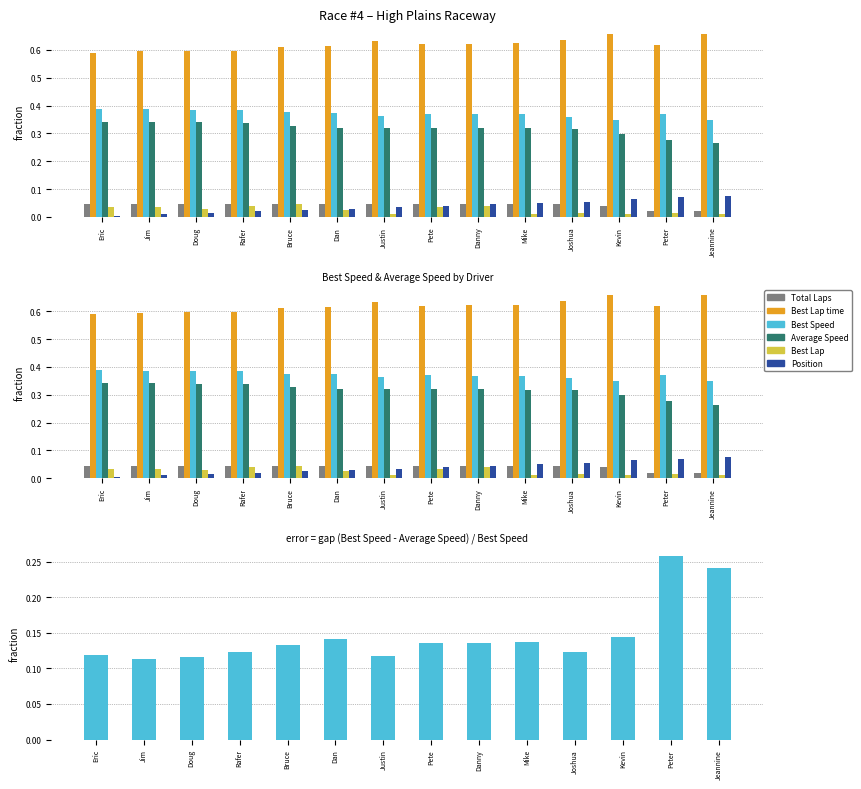

What value does the Average Speed series have at Jeannine?

0.3